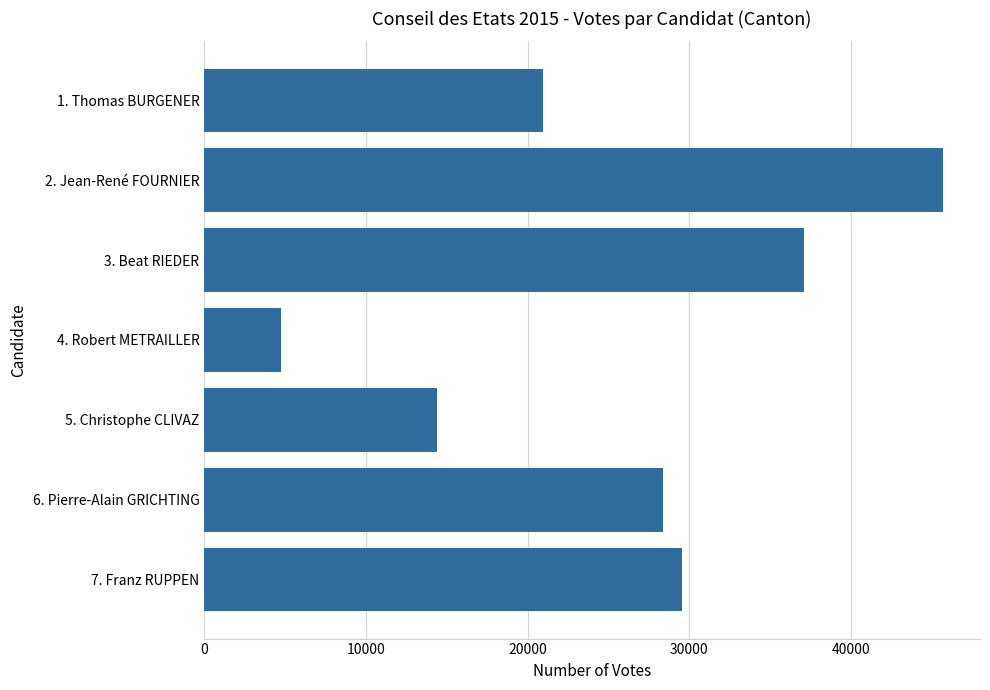

What is the label of the 4th bar from the bottom?

4. Robert METRAILLER